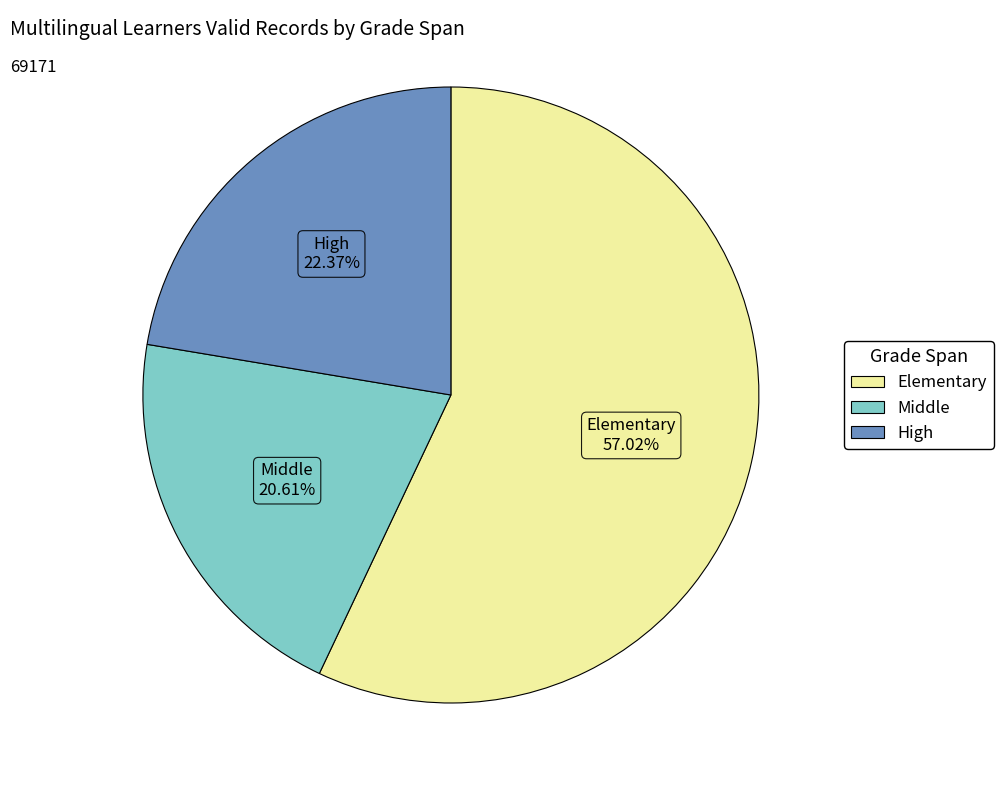

Which category has the biggest portion of the pie?

Elementary